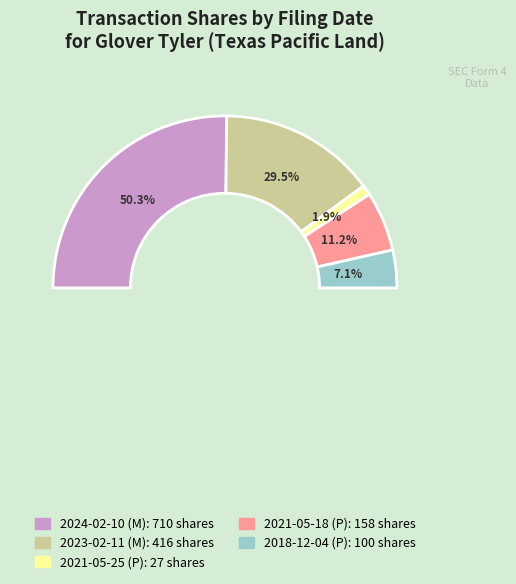

Which category has the biggest portion of the pie?

2024-02-10 (M)